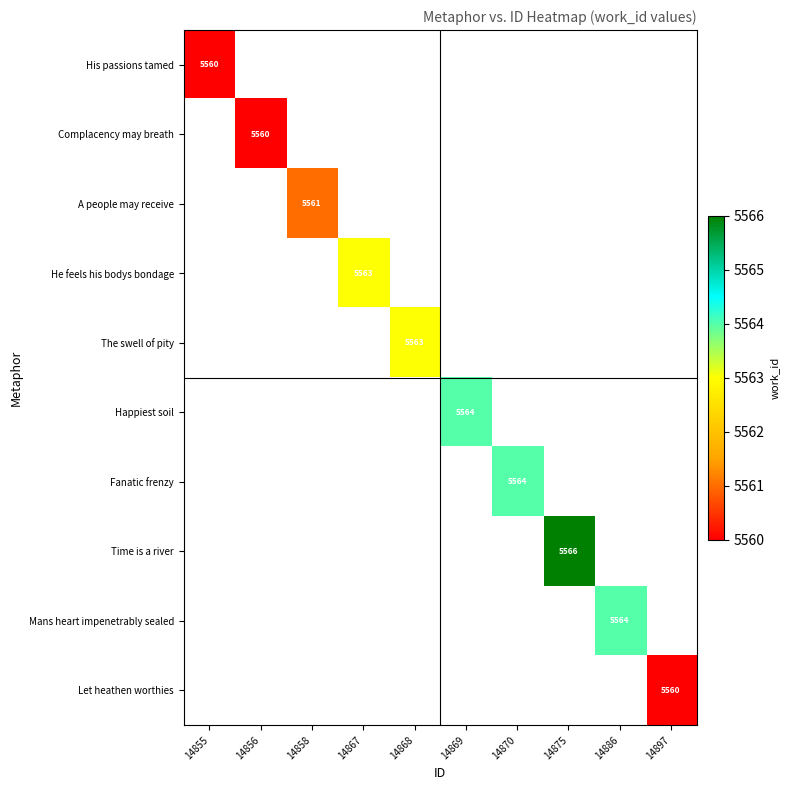

Is it true that Happiest soil equals 2765 at 14869?

False